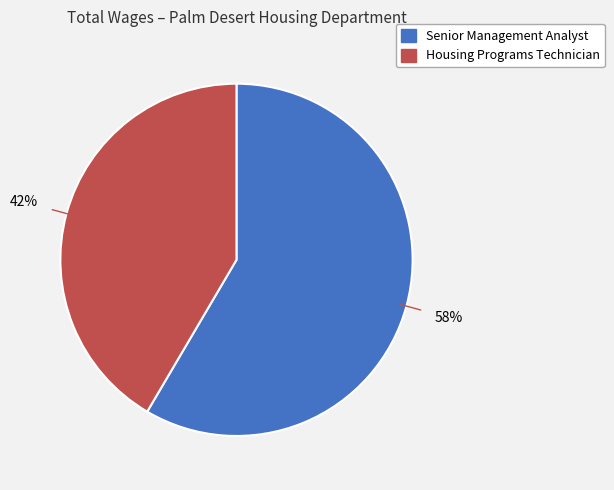

To the nearest percent, what is the average slice percentage?

50%